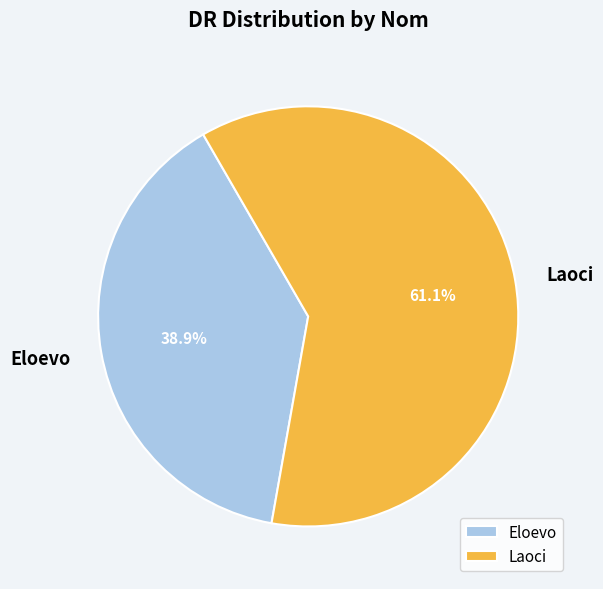

The Laoci slice represents 54% of the pie. True or false?

False